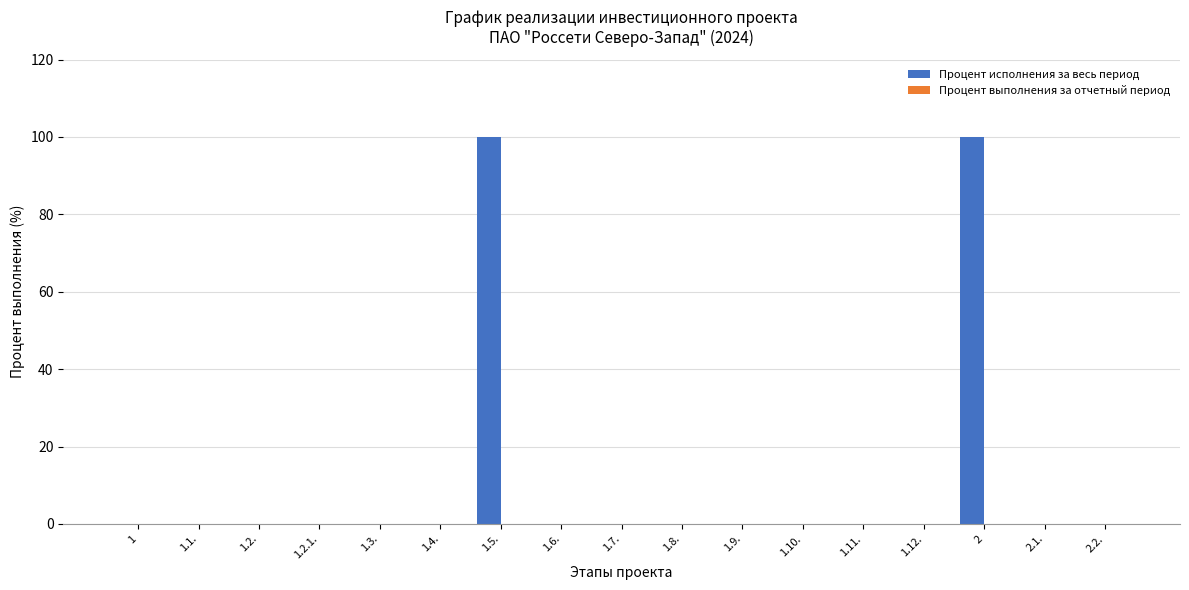

What is the greatest value displayed?

100